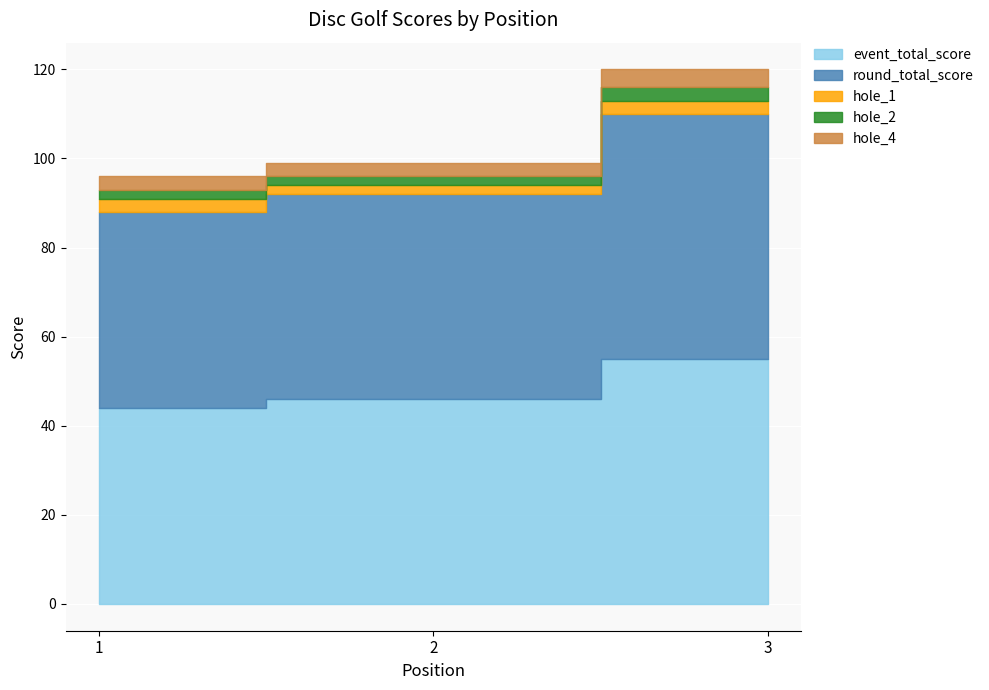

What is the smallest value displayed?

2